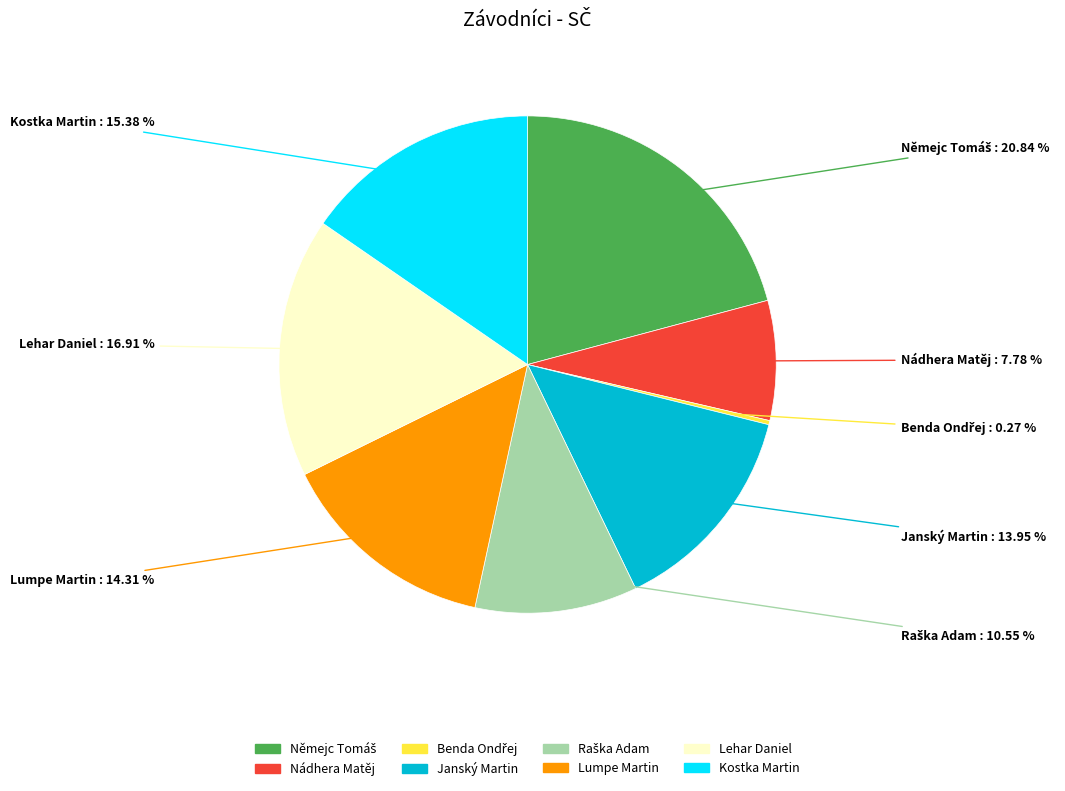

Approximately how many times larger is the value at Janský Martin compared to Kostka Martin?

0.9